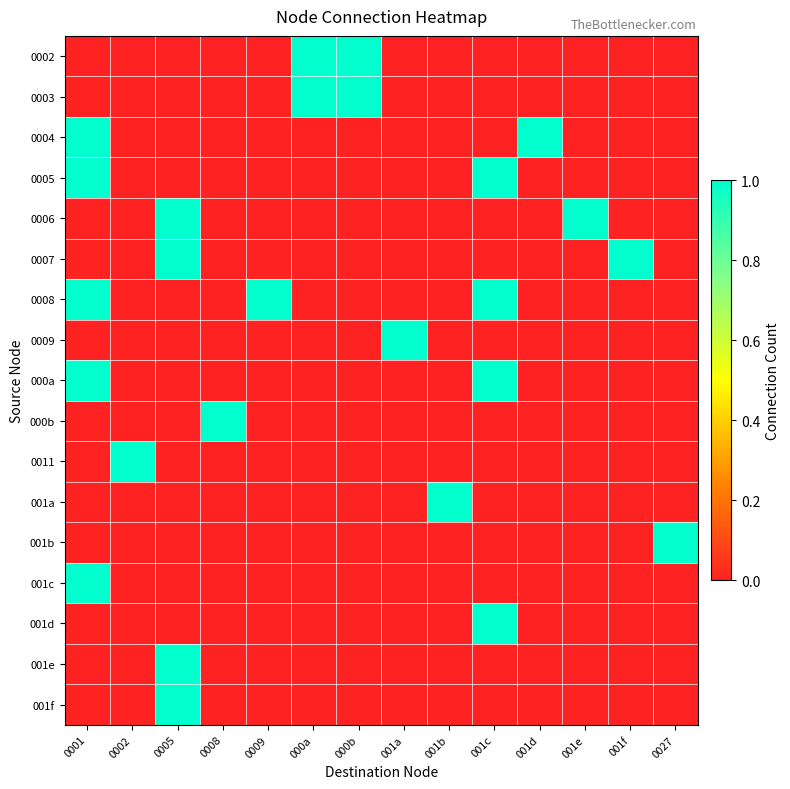

Reading left to right, what are all the values shown in this chart?

0002: 0001=0	0002=0	0005=0	0008=0	0009=0	000a=1	000b=1	001a=0	001b=0	001c=0	001d=0	001e=0	001f=0	0027=0
0003: 0001=0	0002=0	0005=0	0008=0	0009=0	000a=1	000b=1	001a=0	001b=0	001c=0	001d=0	001e=0	001f=0	0027=0
0004: 0001=1	0002=0	0005=0	0008=0	0009=0	000a=0	000b=0	001a=0	001b=0	001c=0	001d=1	001e=0	001f=0	0027=0
0005: 0001=1	0002=0	0005=0	0008=0	0009=0	000a=0	000b=0	001a=0	001b=0	001c=1	001d=0	001e=0	001f=0	0027=0
0006: 0001=0	0002=0	0005=1	0008=0	0009=0	000a=0	000b=0	001a=0	001b=0	001c=0	001d=0	001e=1	001f=0	0027=0
0007: 0001=0	0002=0	0005=1	0008=0	0009=0	000a=0	000b=0	001a=0	001b=0	001c=0	001d=0	001e=0	001f=1	0027=0
0008: 0001=1	0002=0	0005=0	0008=0	0009=1	000a=0	000b=0	001a=0	001b=0	001c=1	001d=0	001e=0	001f=0	0027=0
0009: 0001=0	0002=0	0005=0	0008=0	0009=0	000a=0	000b=0	001a=1	001b=0	001c=0	001d=0	001e=0	001f=0	0027=0
000a: 0001=1	0002=0	0005=0	0008=0	0009=0	000a=0	000b=0	001a=0	001b=0	001c=1	001d=0	001e=0	001f=0	0027=0
000b: 0001=0	0002=0	0005=0	0008=1	0009=0	000a=0	000b=0	001a=0	001b=0	001c=0	001d=0	001e=0	001f=0	0027=0
0011: 0001=0	0002=1	0005=0	0008=0	0009=0	000a=0	000b=0	001a=0	001b=0	001c=0	001d=0	001e=0	001f=0	0027=0
001a: 0001=0	0002=0	0005=0	0008=0	0009=0	000a=0	000b=0	001a=0	001b=1	001c=0	001d=0	001e=0	001f=0	0027=0
001b: 0001=0	0002=0	0005=0	0008=0	0009=0	000a=0	000b=0	001a=0	001b=0	001c=0	001d=0	001e=0	001f=0	0027=1
001c: 0001=1	0002=0	0005=0	0008=0	0009=0	000a=0	000b=0	001a=0	001b=0	001c=0	001d=0	001e=0	001f=0	0027=0
001d: 0001=0	0002=0	0005=0	0008=0	0009=0	000a=0	000b=0	001a=0	001b=0	001c=1	001d=0	001e=0	001f=0	0027=0
001e: 0001=0	0002=0	0005=1	0008=0	0009=0	000a=0	000b=0	001a=0	001b=0	001c=0	001d=0	001e=0	001f=0	0027=0
001f: 0001=0	0002=0	0005=1	0008=0	0009=0	000a=0	000b=0	001a=0	001b=0	001c=0	001d=0	001e=0	001f=0	0027=0